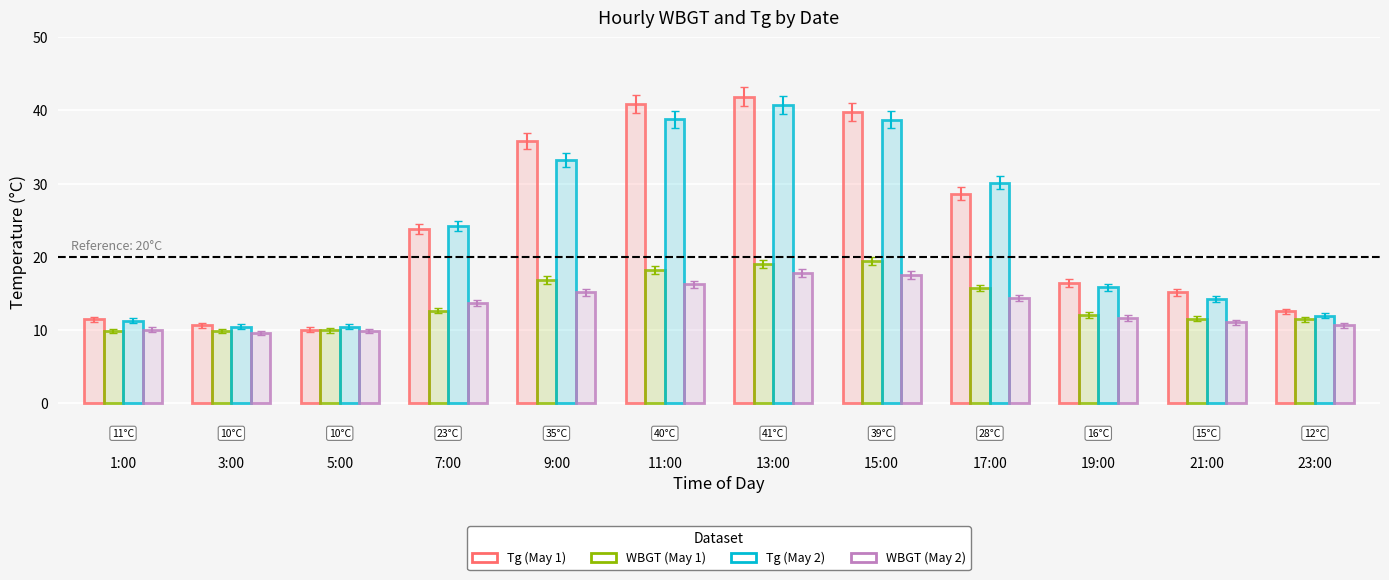

Which category has the lowest value across all series?

3:00